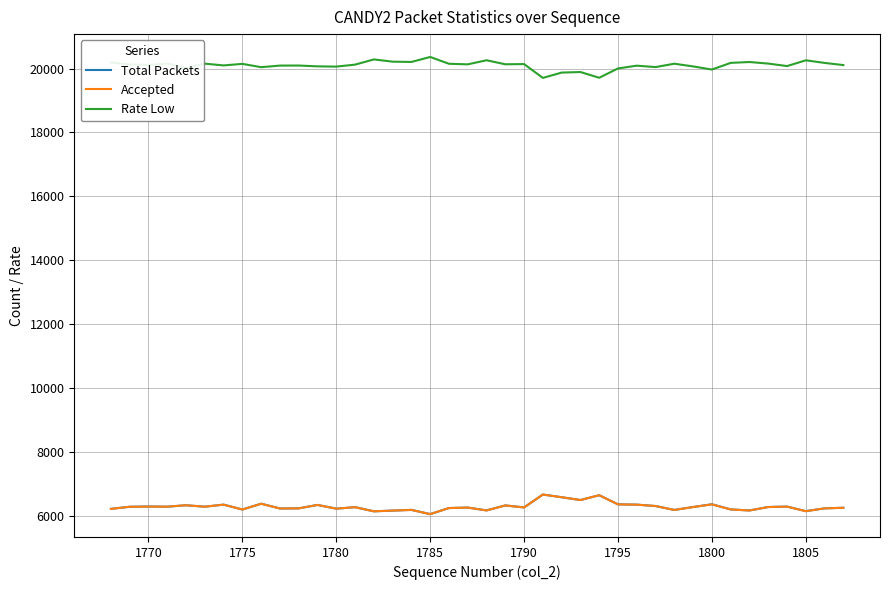

Which series has the largest total across all categories?

Rate Low